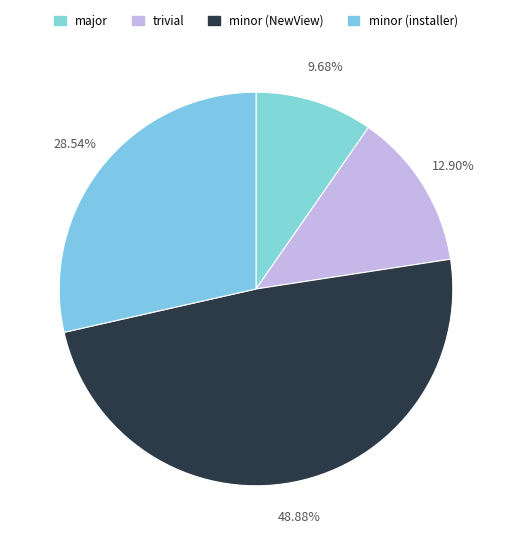

How many slices are in this pie chart?

4